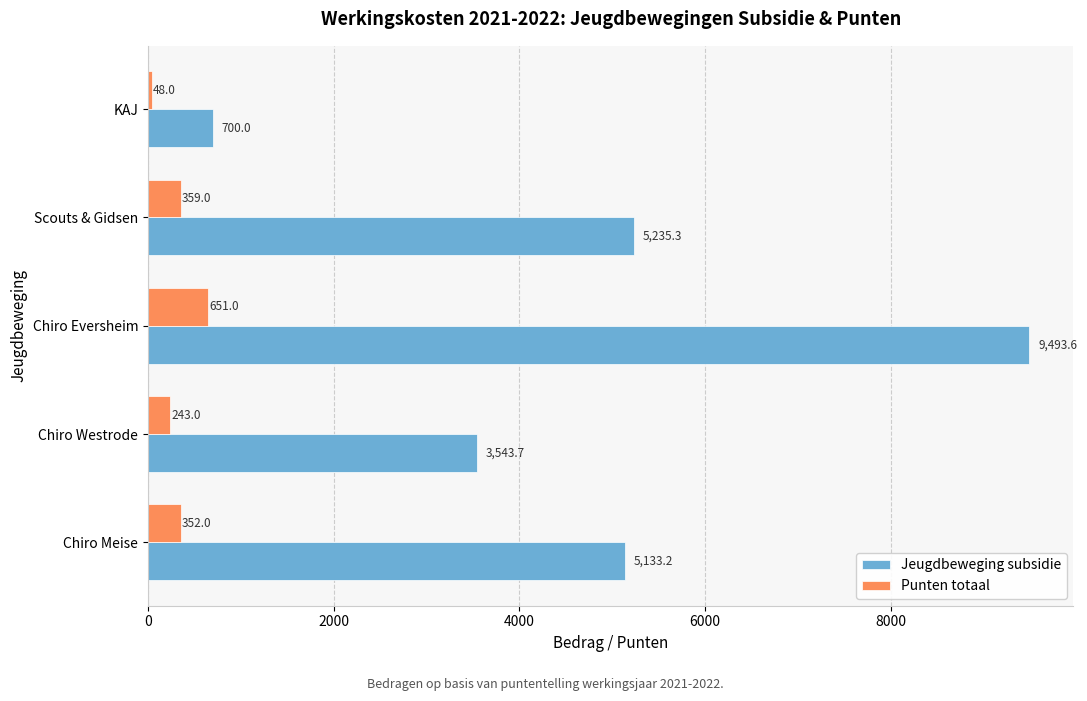

The Punten totaal series shows 48.0 at KAJ. True or false?

True